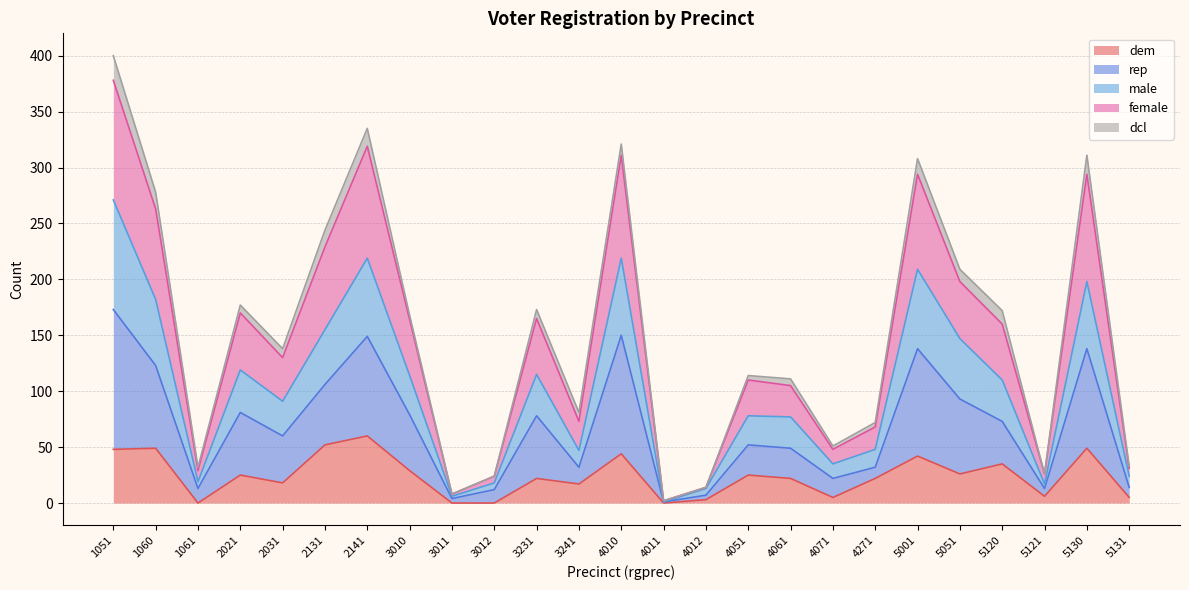

What is the total value across all series at 5051?

209